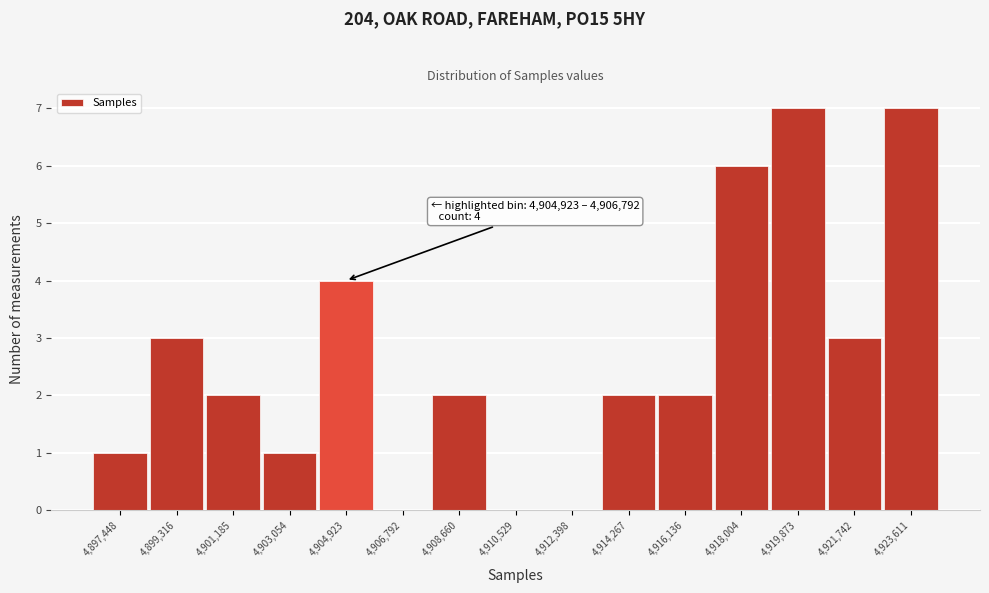

Reading left to right, what are all the values shown in this chart?

4,897,448=1	4,899,316=3	4,901,185=2	4,903,054=1	4,904,923=4	4,906,792=0	4,908,660=2	4,910,529=0	4,912,398=0	4,914,267=2	4,916,136=2	4,918,004=6	4,919,873=7	4,921,742=3	4,923,611=7